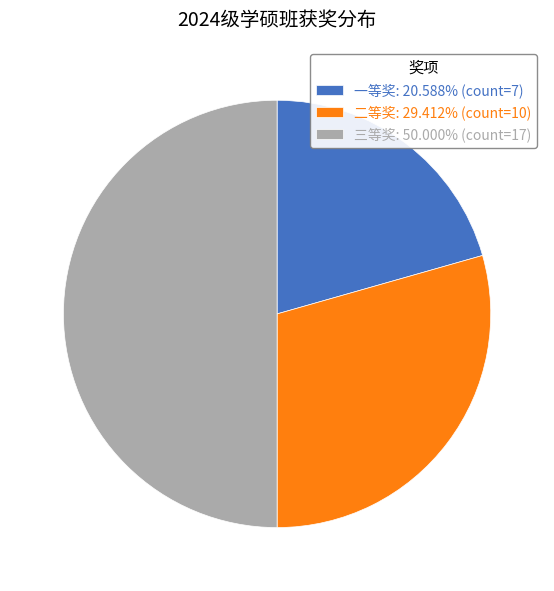

Which has a higher value, 三等奖 or 一等奖?

三等奖